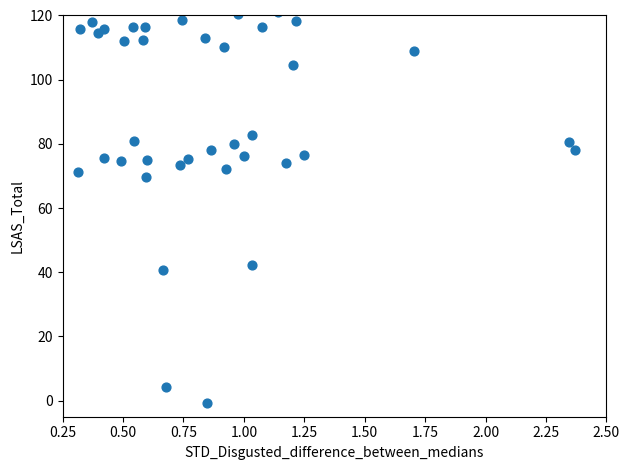

What Y value in the scatter plot is closest to 60?

69.6